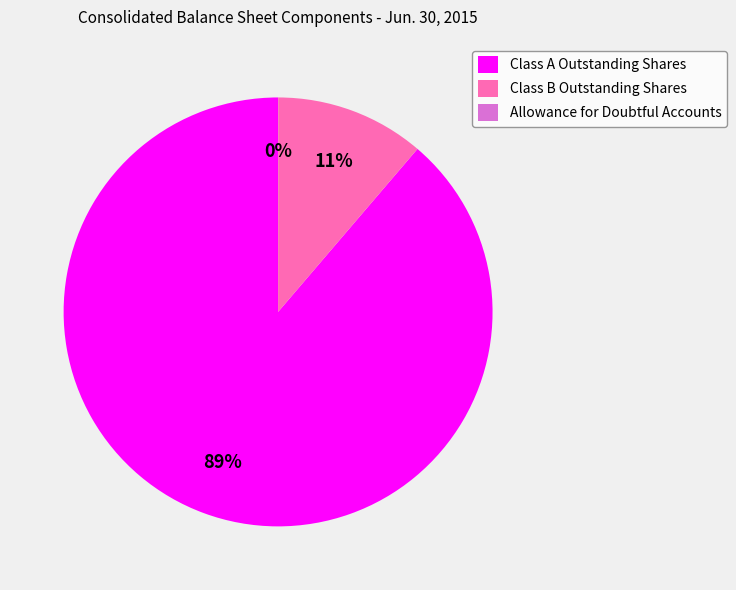

Which category accounts for the majority?

Class A Outstanding Shares